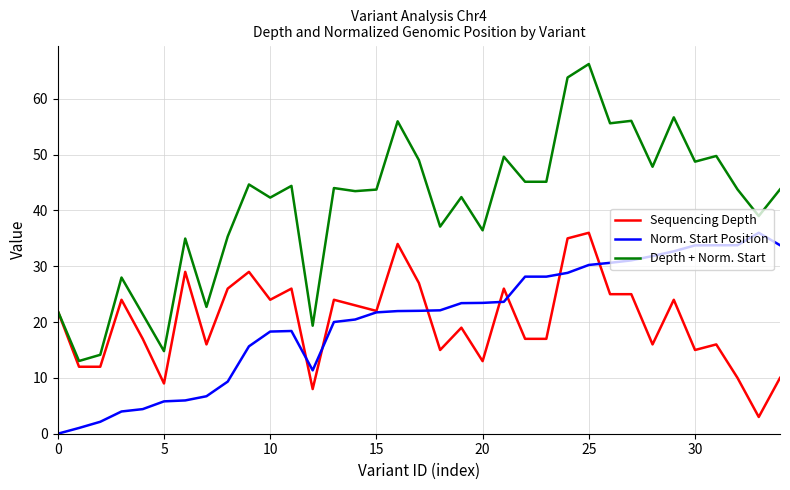

What is the greatest value displayed?

66.2